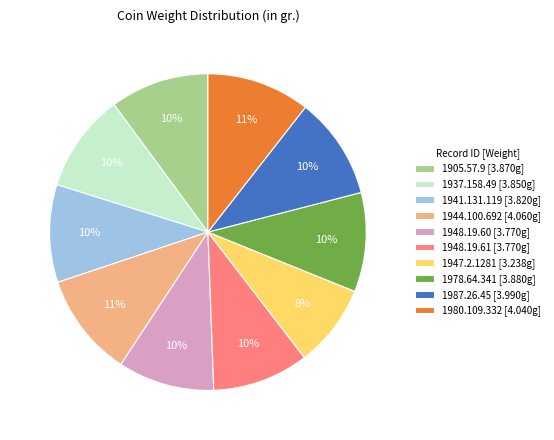

Does any single category account for the majority?

No